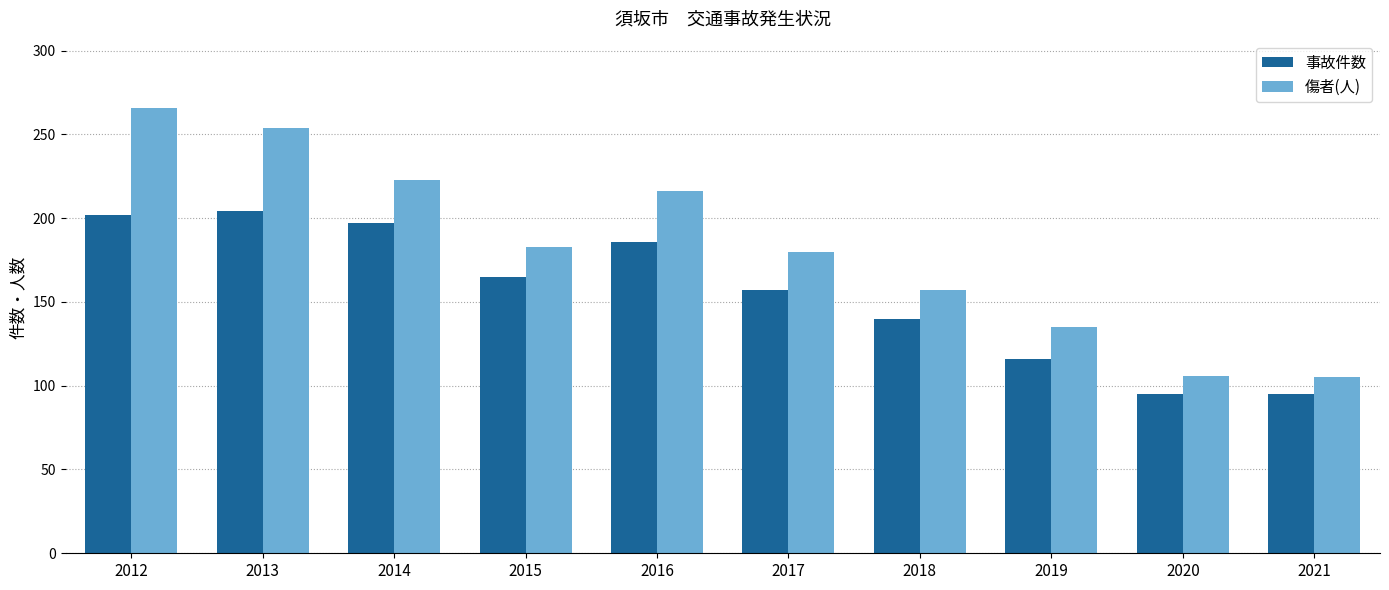

At which category is the sum across all series the highest?

2012